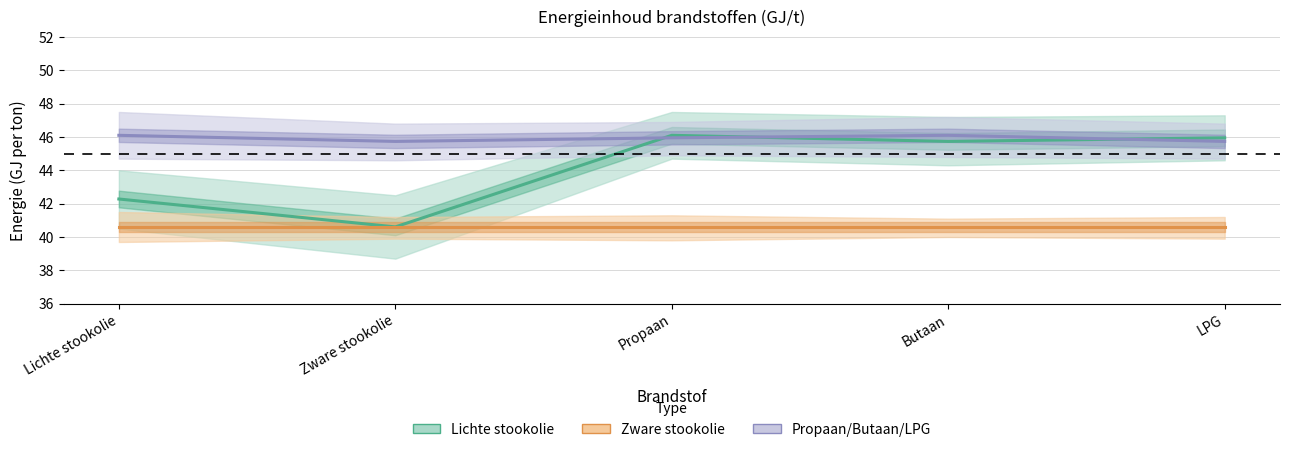

What is the difference between the maximum and minimum values in the Propaan/Butaan/LPG series?

0.4